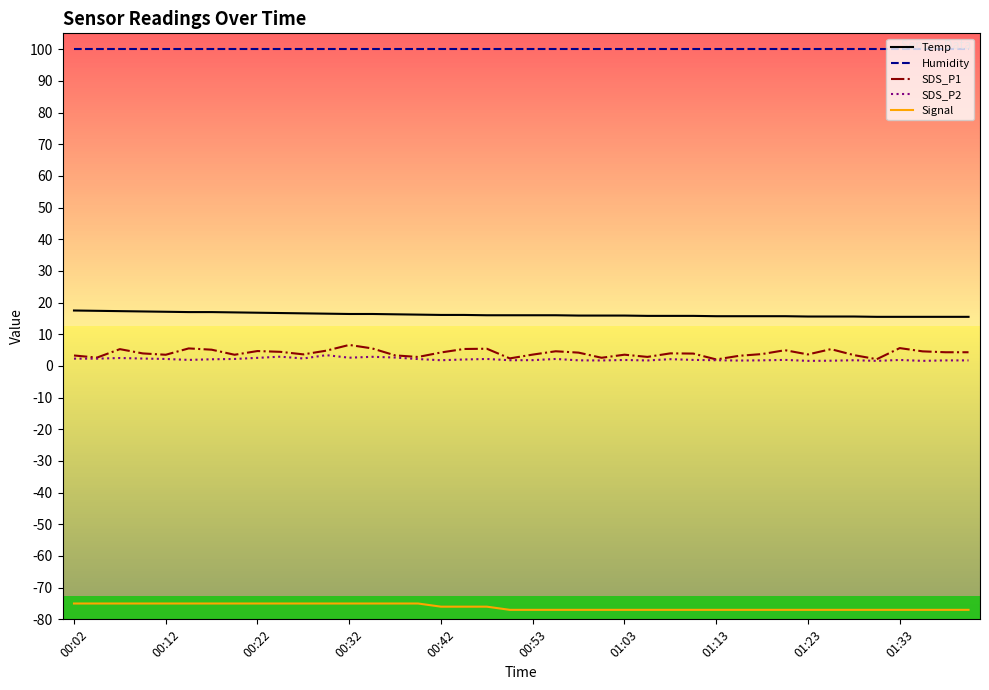

What is the average value of the Temp series?

16.2